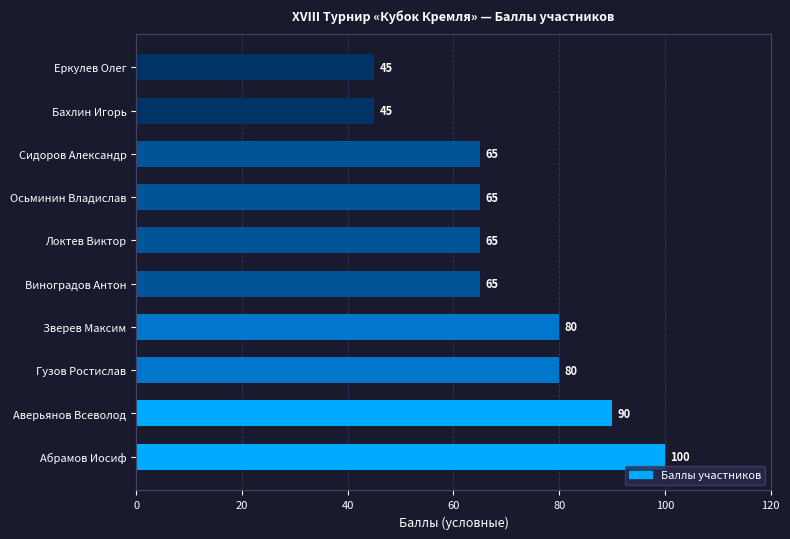

Is it true that the value at Бахлин Игорь is 45?

True